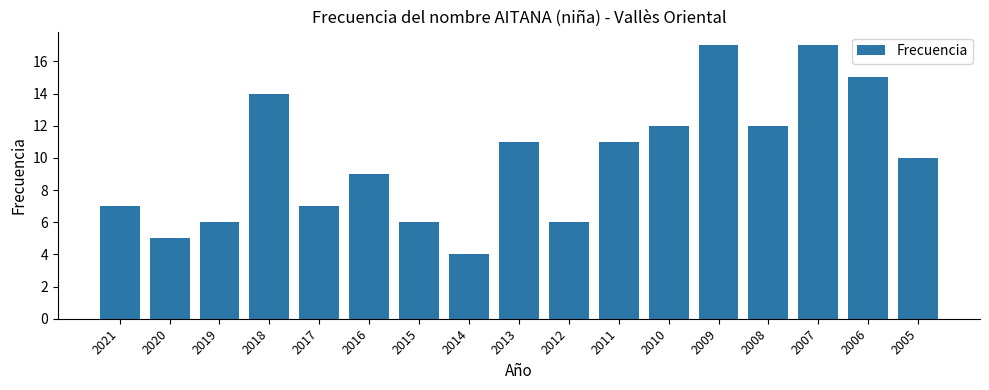

What is the minimum value shown in the chart?

4